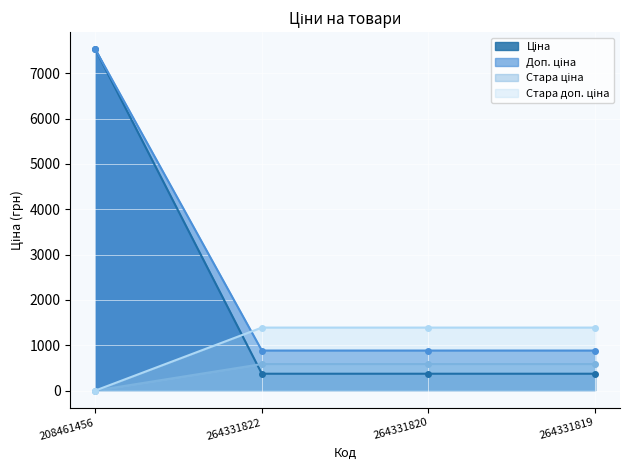

Which category has the highest value in the Стара ціна series?

208461456